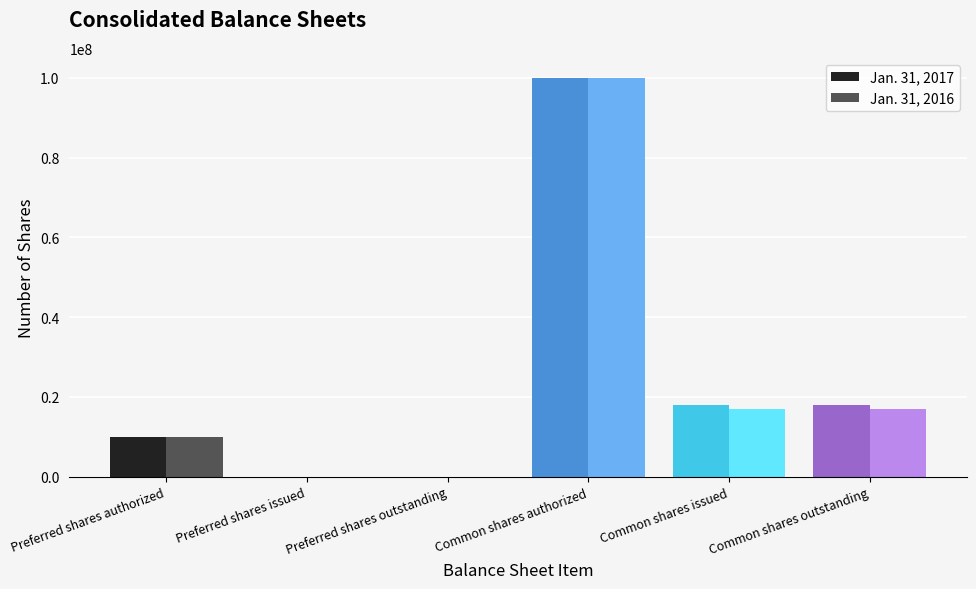

Count the number of categories in the chart.

6